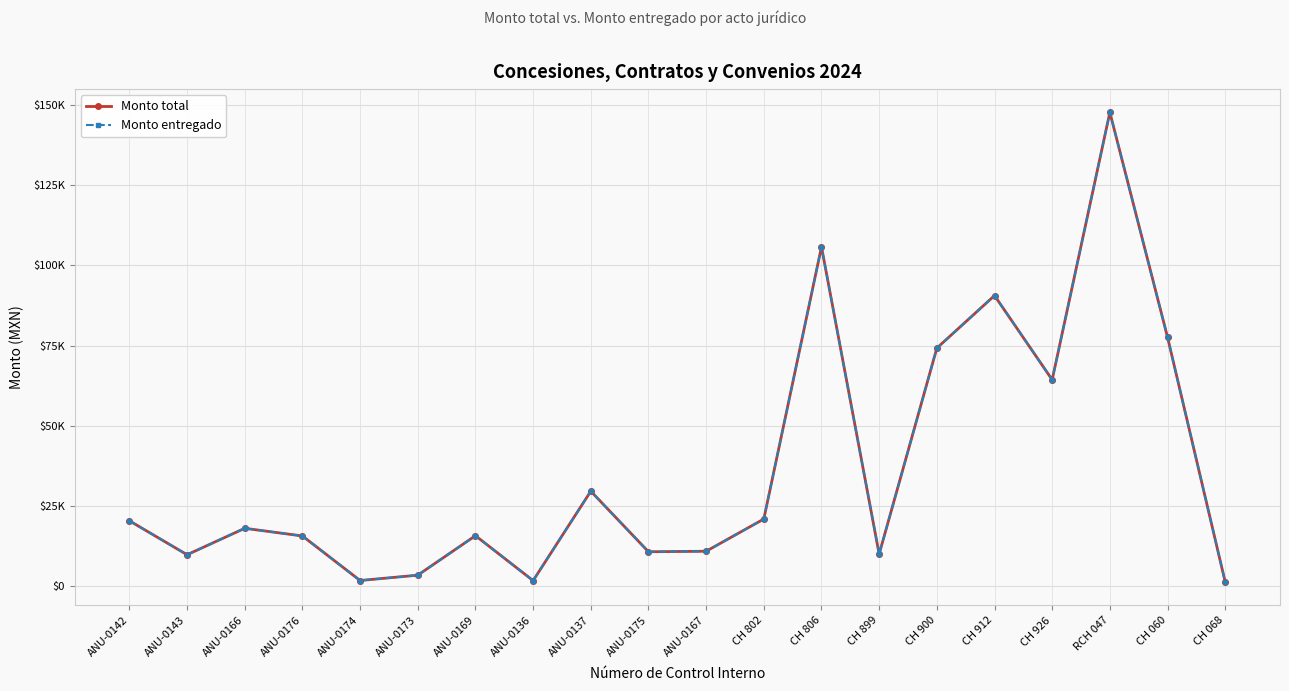

How many interior local peaks does the Monto total series have?

6